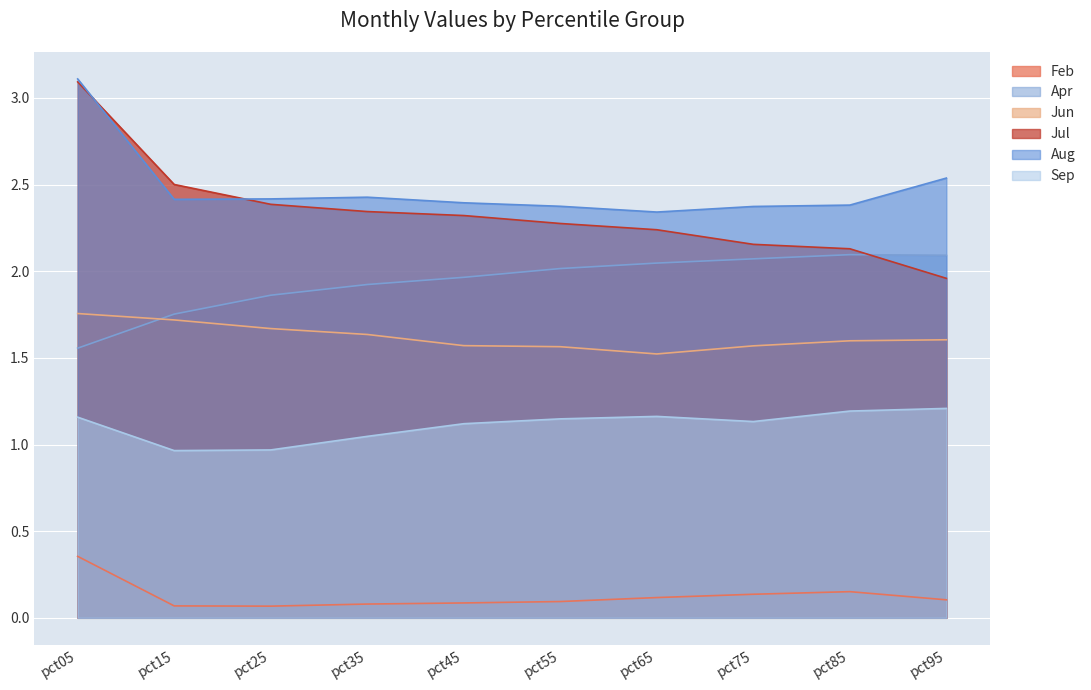

At pct45, list the series in order from smallest to largest.

Feb, Sep, Jun, Apr, Jul, Aug